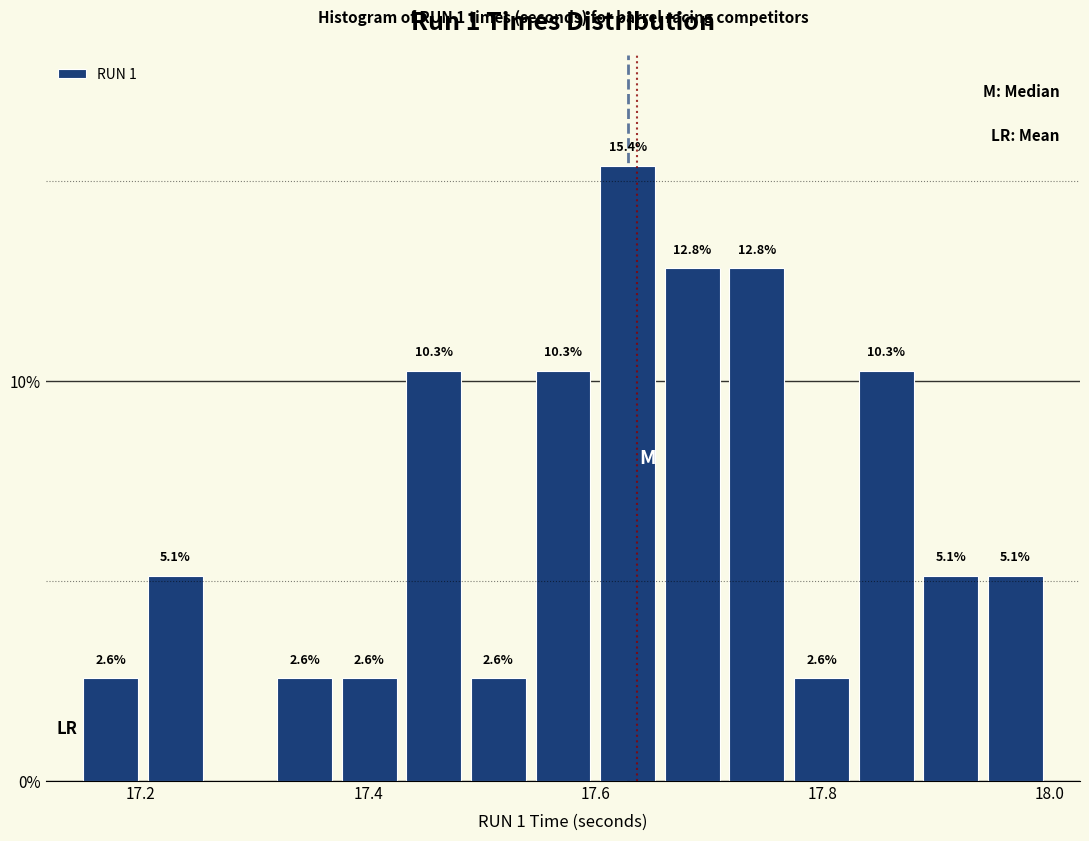

Read against the x-axis, roughly where is the centre of the tallest bar?

17.62